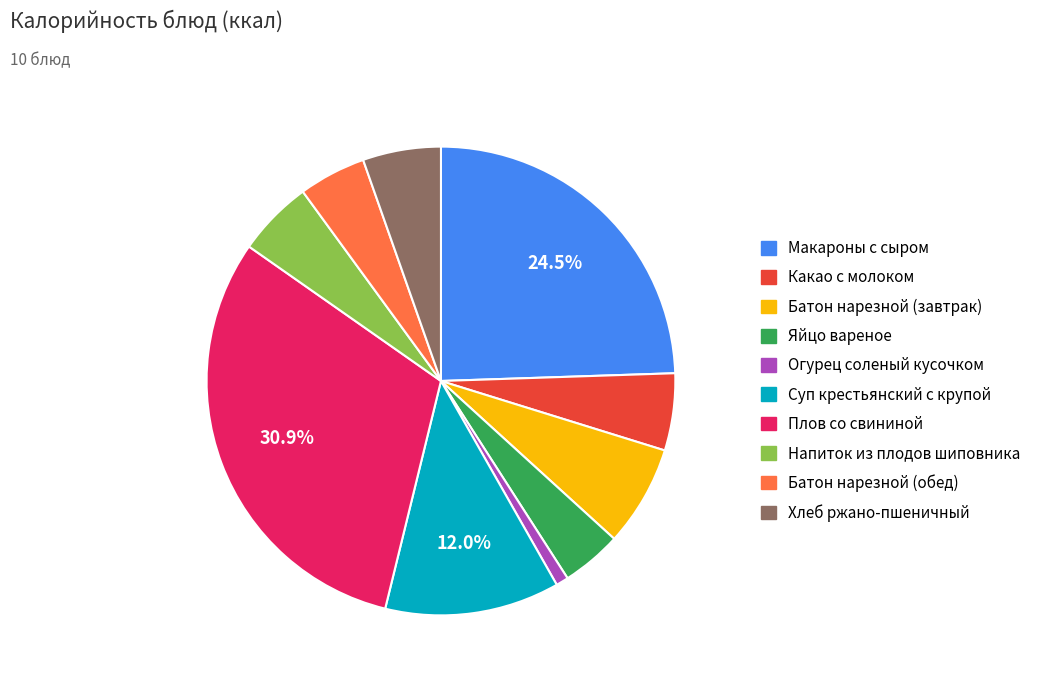

Which has a higher value, Плов со свининой or Яйцо вареное?

Плов со свининой